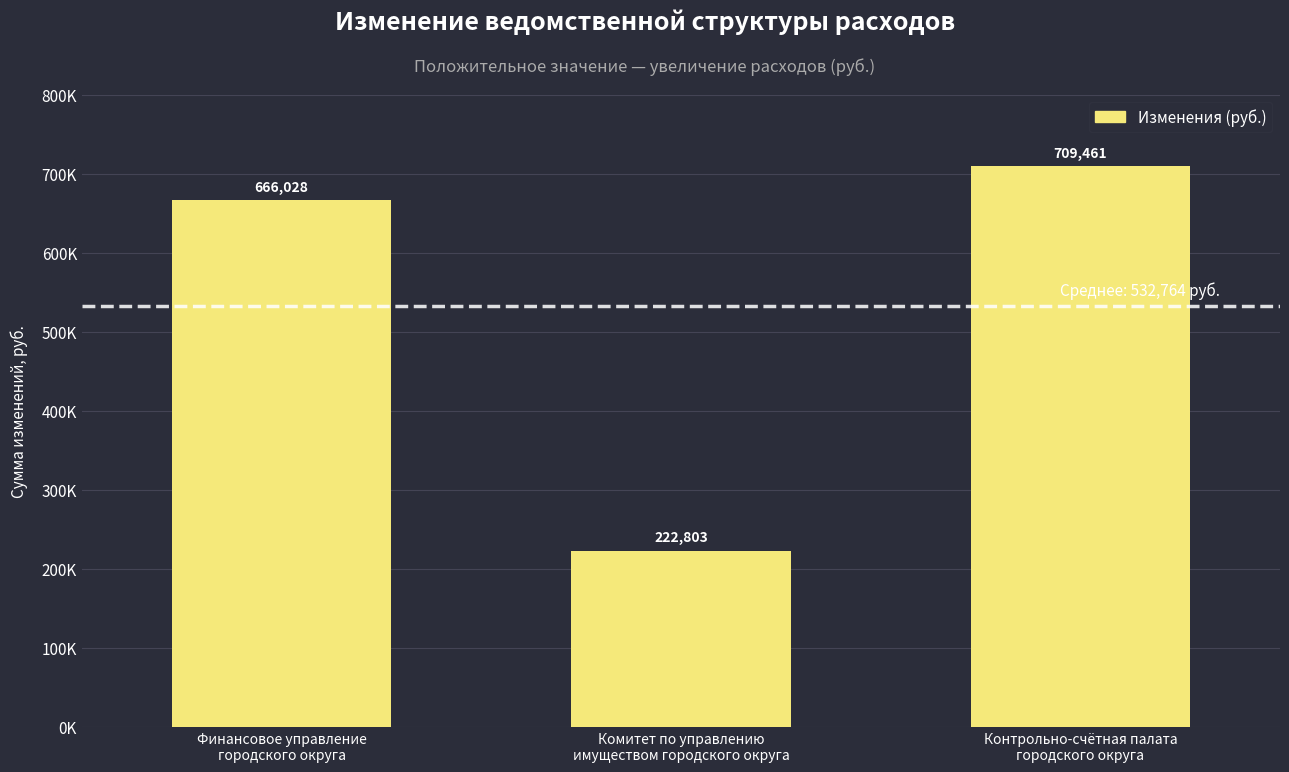

Rank the categories by value from lowest to highest.

Комитет по управлению
имуществом городского округа, Финансовое управление
городского округа, Контрольно-счётная палата
городского округа